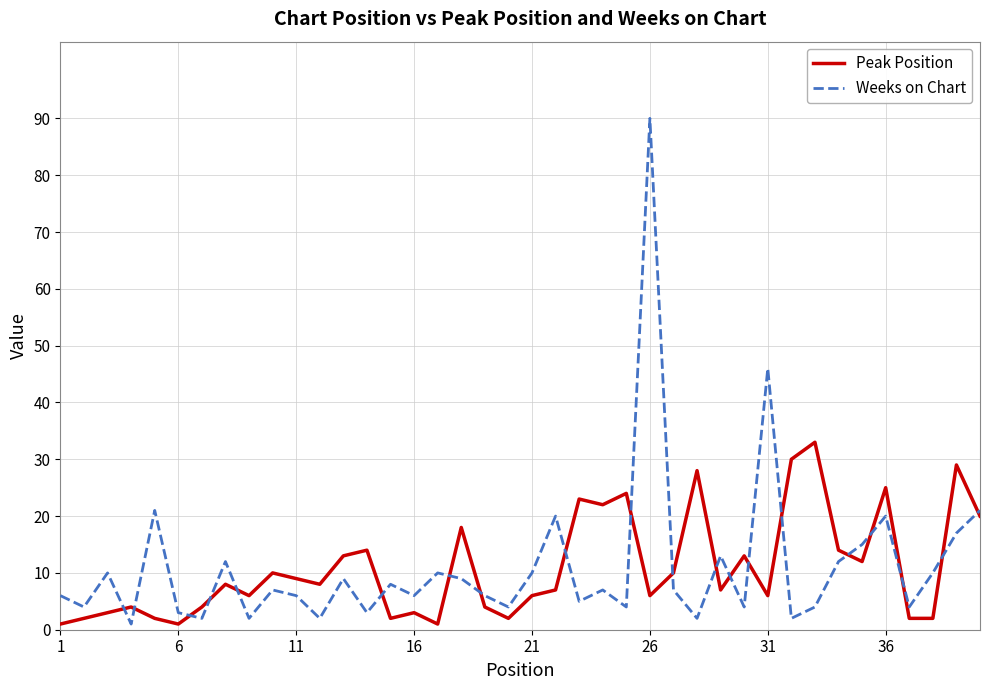

Which series has the widest spread of values?

Weeks on Chart